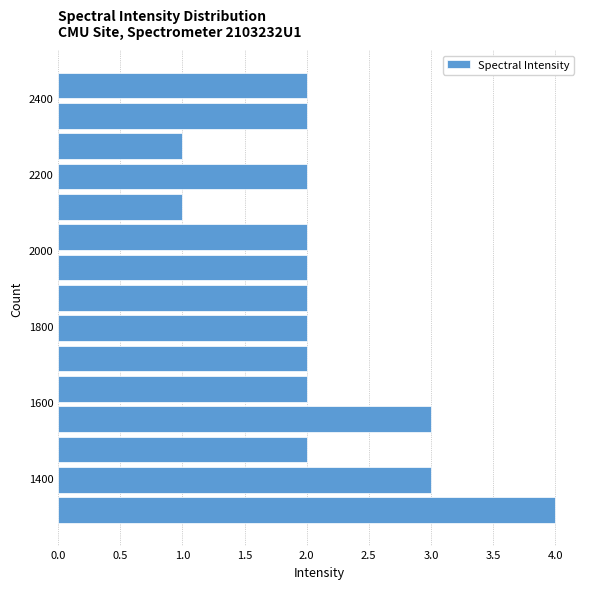

Around what value on the y-axis is the longest bar? Give the approximate position of its centre, as read against the axis.

1320